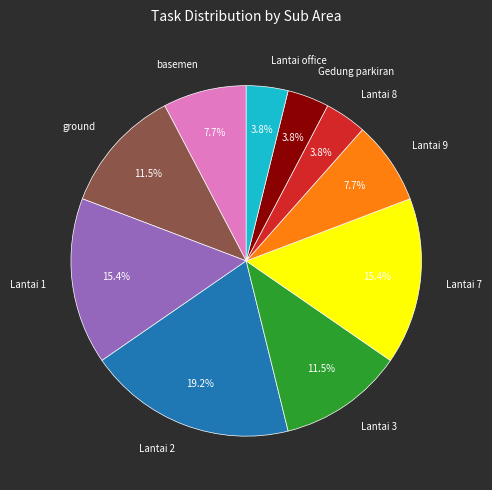

Which category has the biggest portion of the pie?

Lantai 2